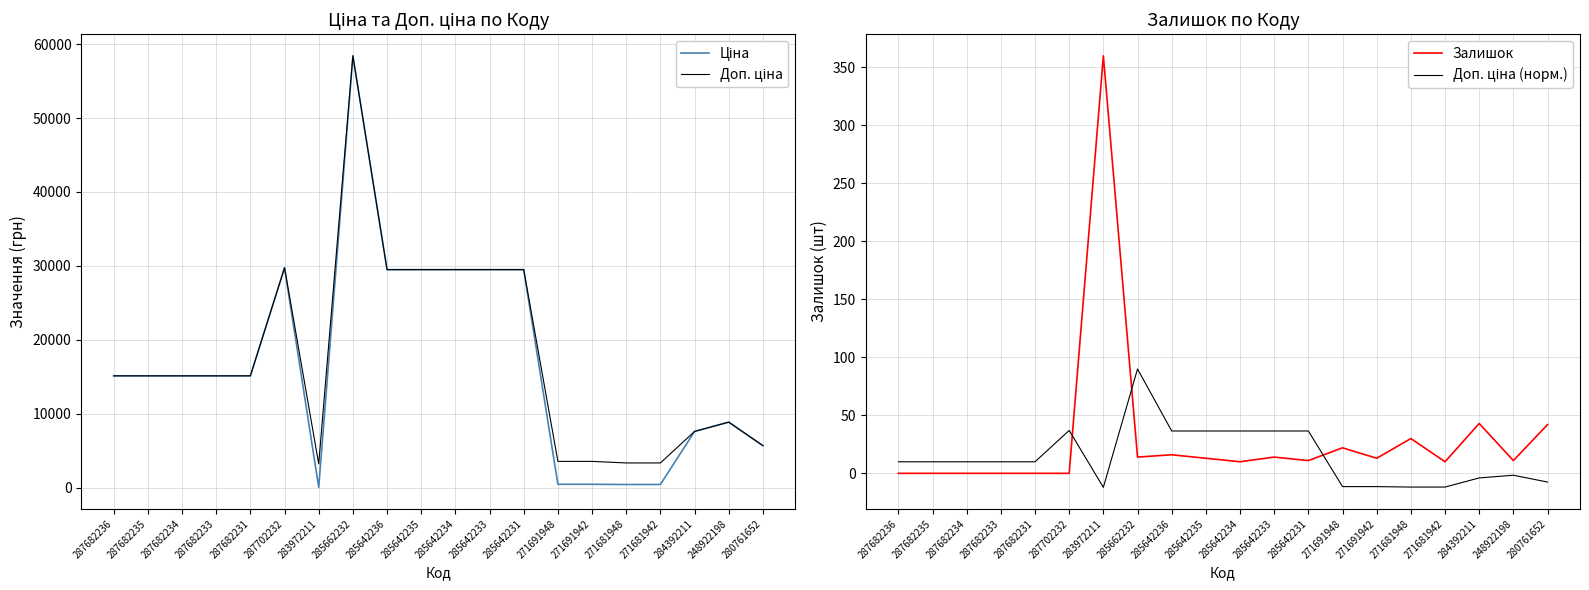

How many data points in Доп. ціна are less than 15120?

8